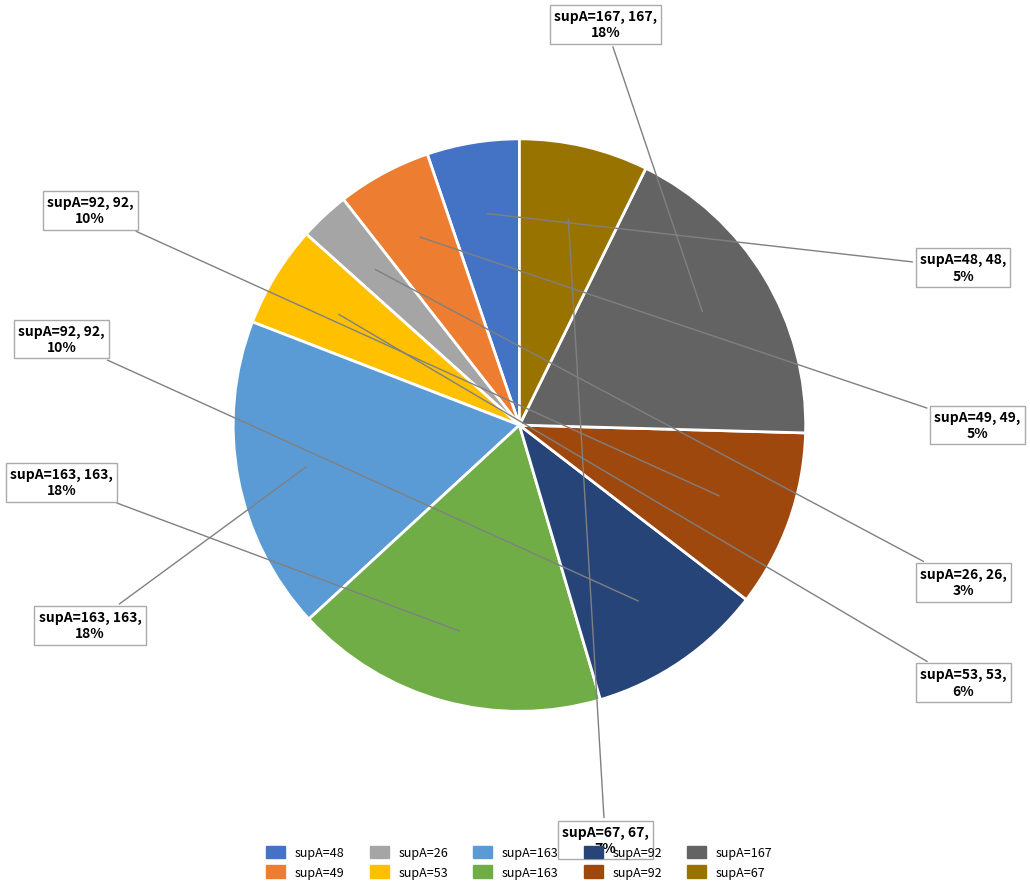

Does any single category account for the majority?

No